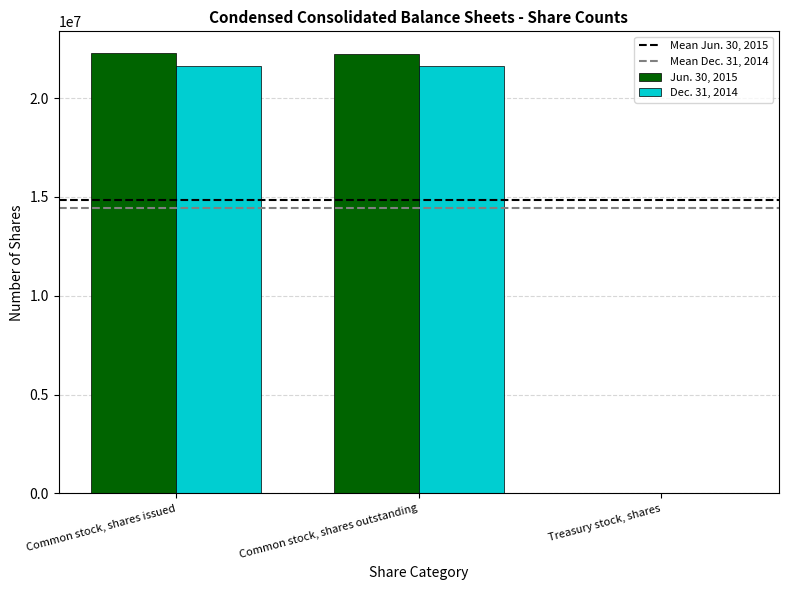

Where does the Dec. 31, 2014 series first go above 21616000?

Common stock, shares issued